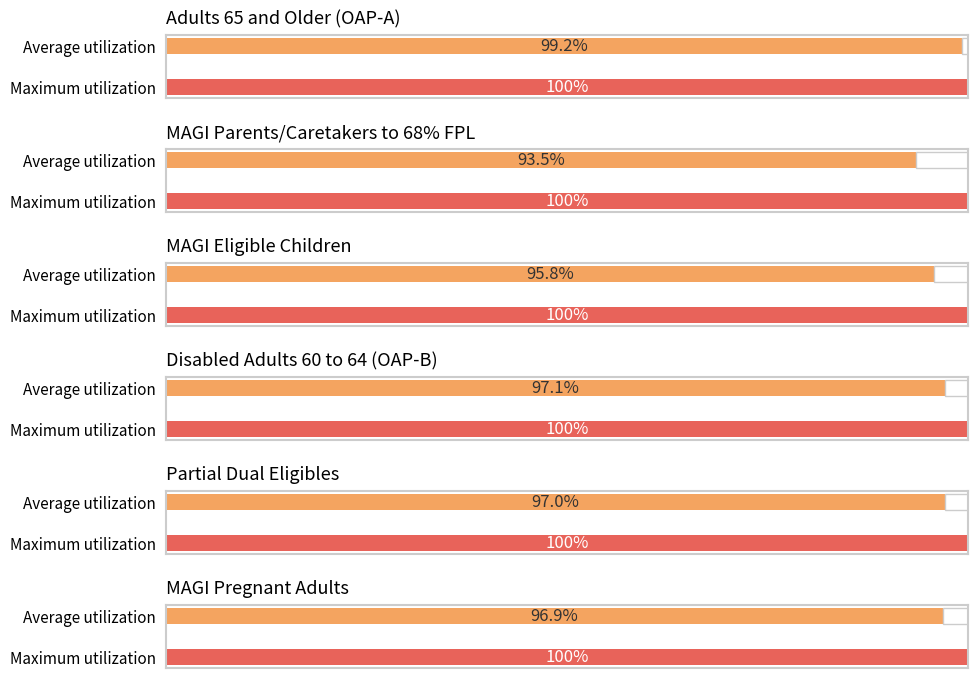

The value of Partial Dual Eligibles at 2010-01 is 8508. True or false?

False